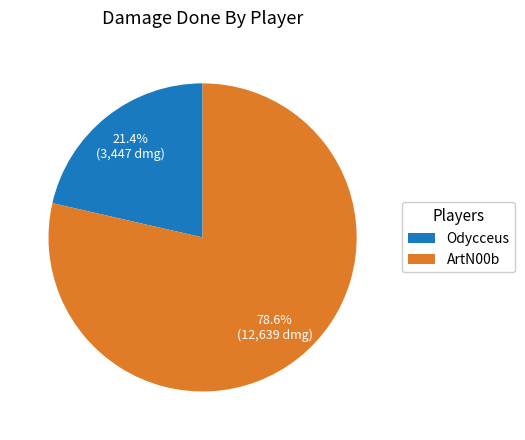

What percentage do Odycceus and ArtN00b together represent?

100.0%